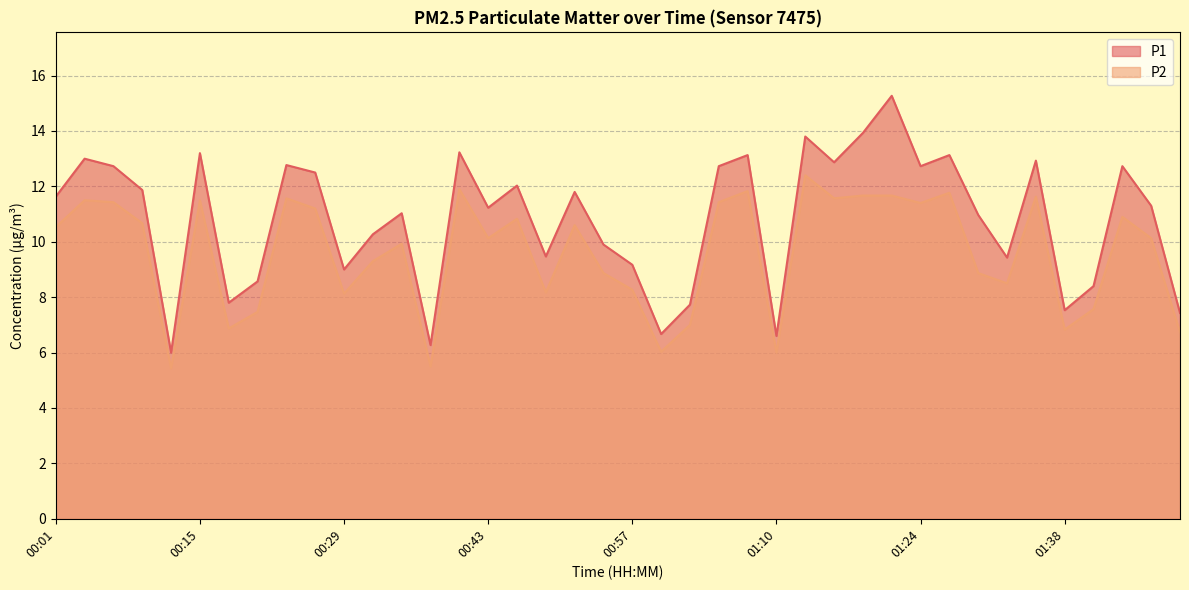

Count the number of categories in the chart.

40